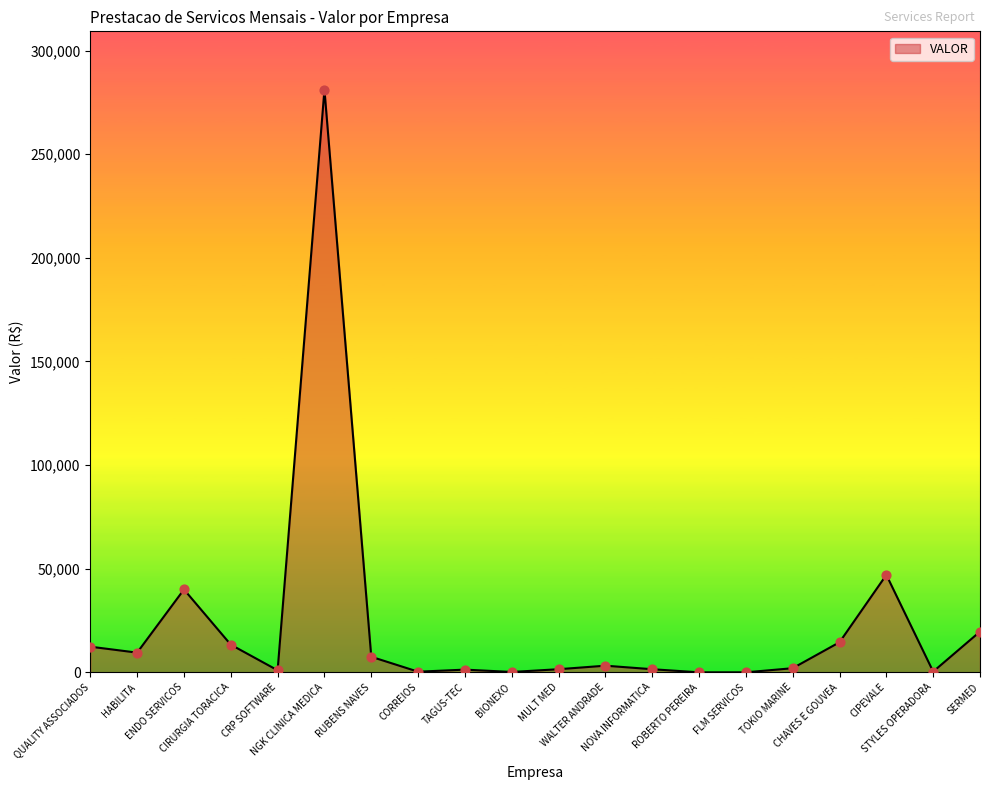

Between NOVA INFORMATICA and ENDO SERVICOS, which is larger?

ENDO SERVICOS